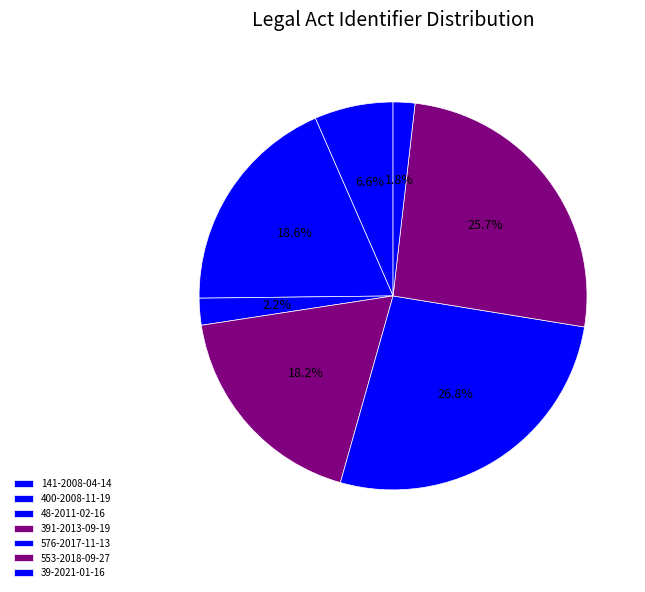

How many segments does this pie chart have?

7